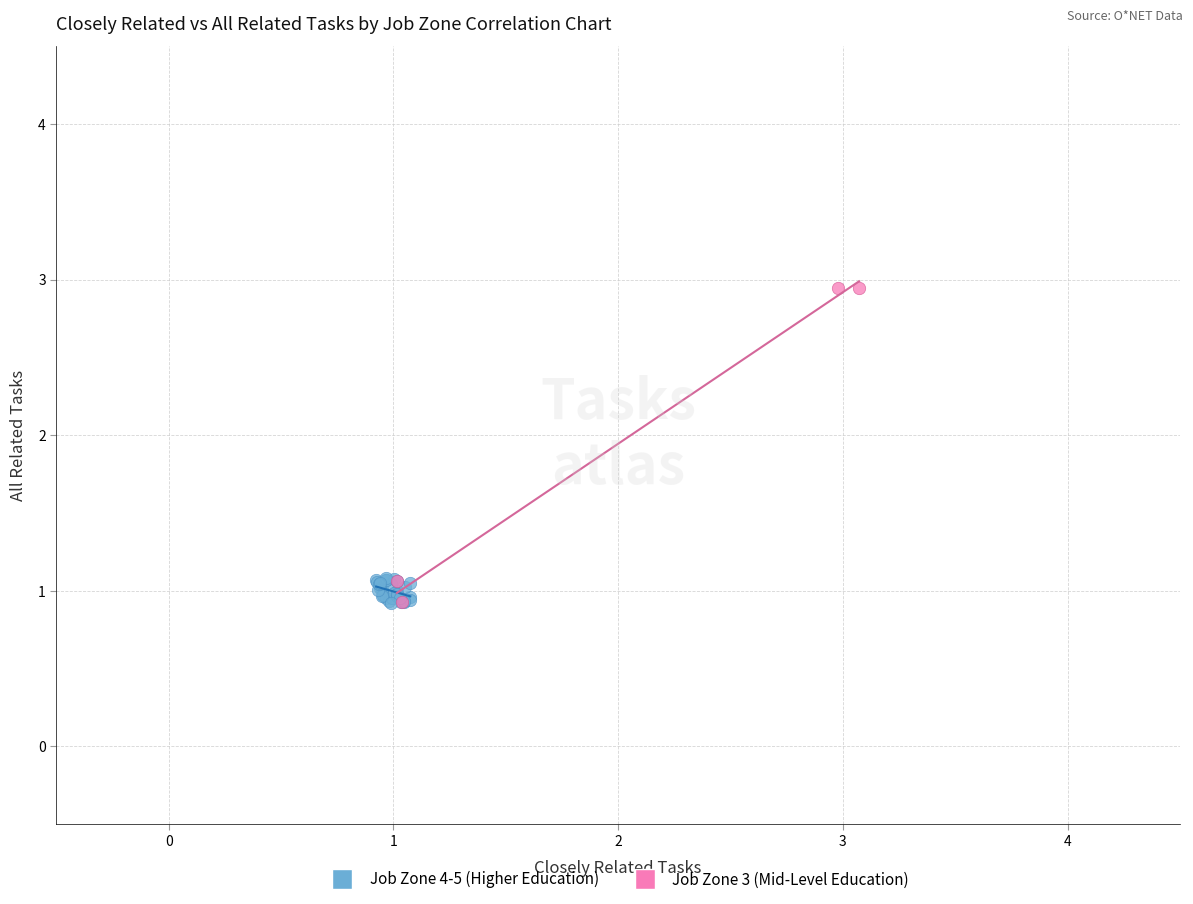

Which series has the widest spread of Y values?

Job Zone 3 (Mid-Level Education)